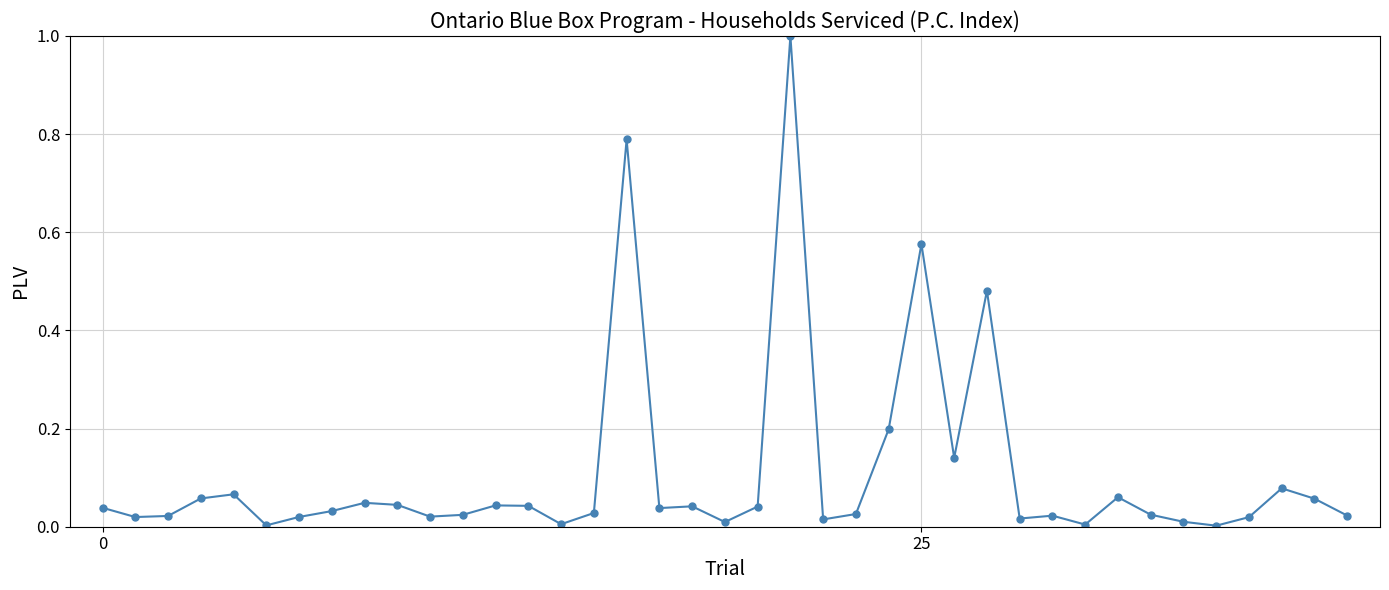

True or false: there are more than 1 points higher than both neighbors.

True